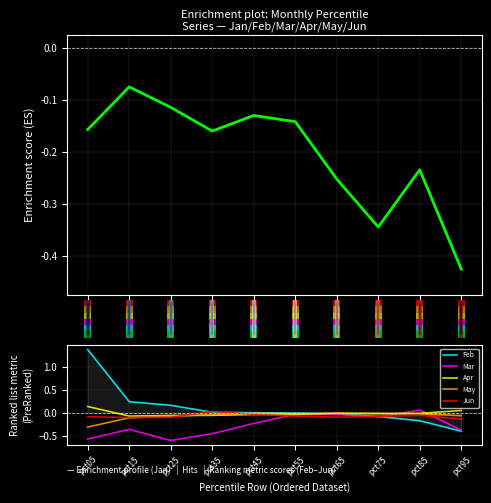

Is it true that May equals -0.0 at pct45?

True